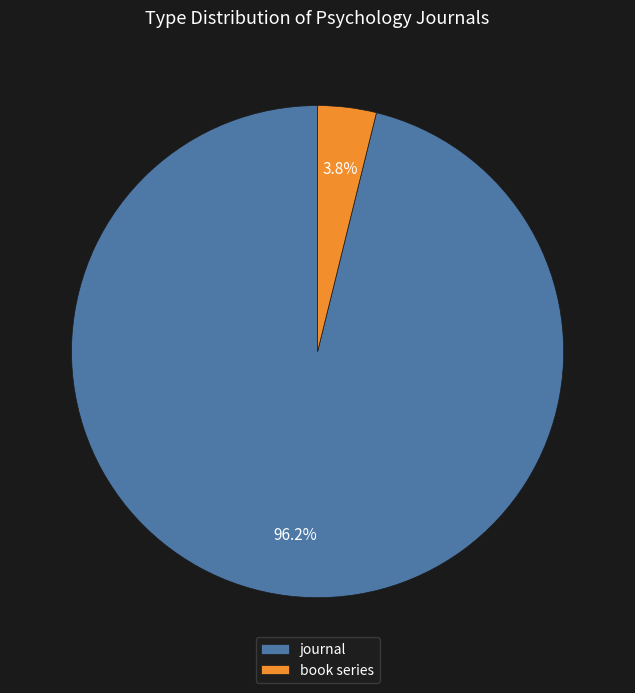

To the nearest percent, what is the difference between the largest and smallest slice percentages?

92%